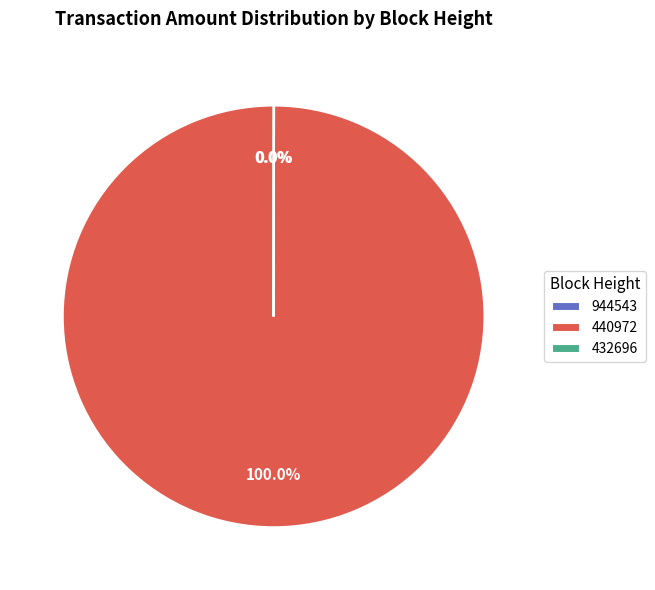

Which slice is the largest?

440972